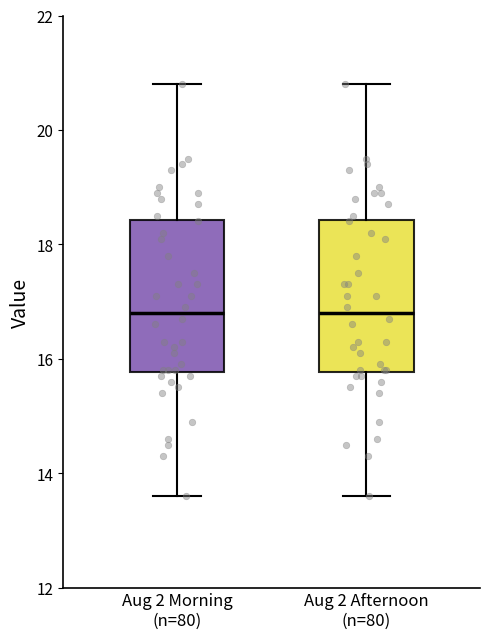

Reading left to right, transcribe this box plot: for each box, give where its median line is, the range the box spans, and where its two whiskers end, as read against the y-axis. The values are not printed on the chart, so give them approximately, as read against the axis.

Aug 2 Morning (n=80): median 16.8, box 15.8 to 18.4, whiskers 13.6 to 20.8
Aug 2 Afternoon (n=80): median 16.8, box 15.8 to 18.4, whiskers 13.6 to 20.8